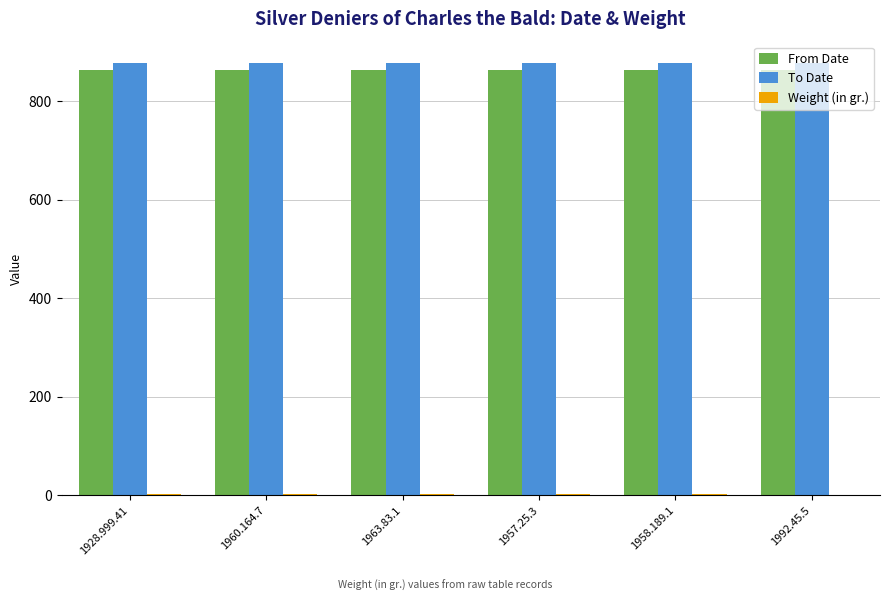

What is the maximum value for To Date?

877.0